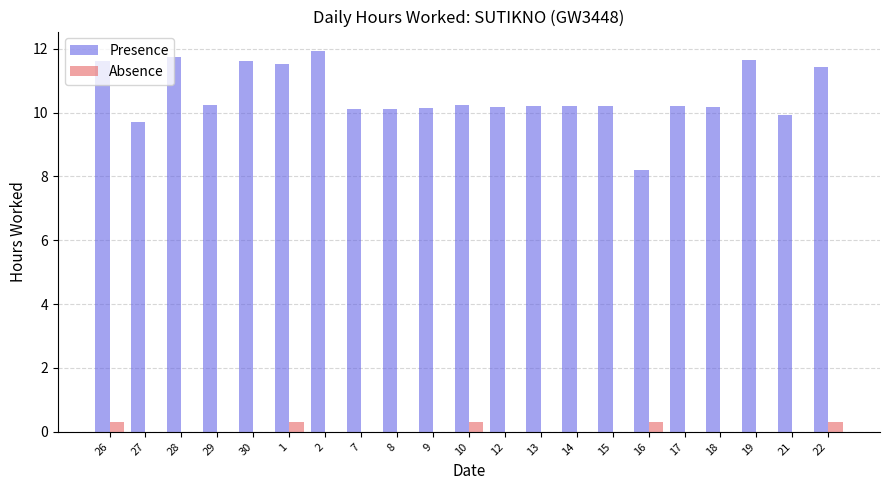

Is the value of Absence at 27 greater than the value of Presence at 12?

No